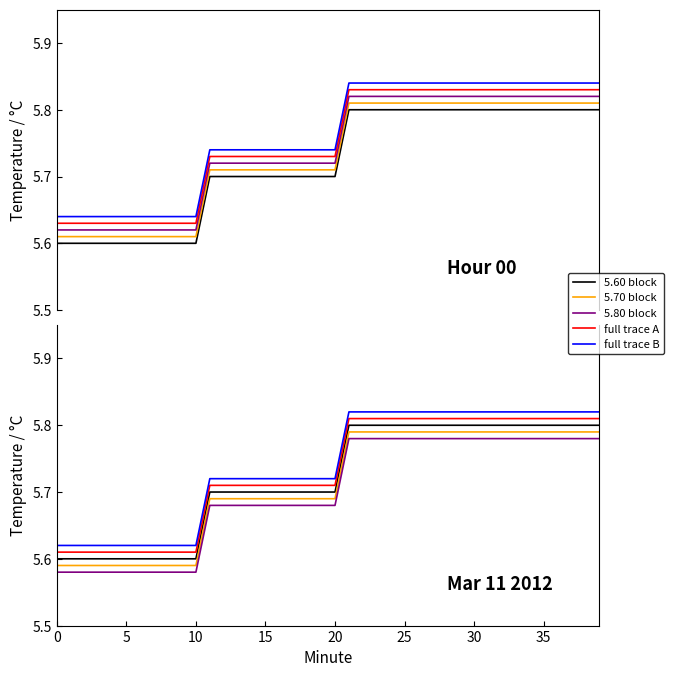

Is it true that 5.80 block equals 5.8 at 36?

True